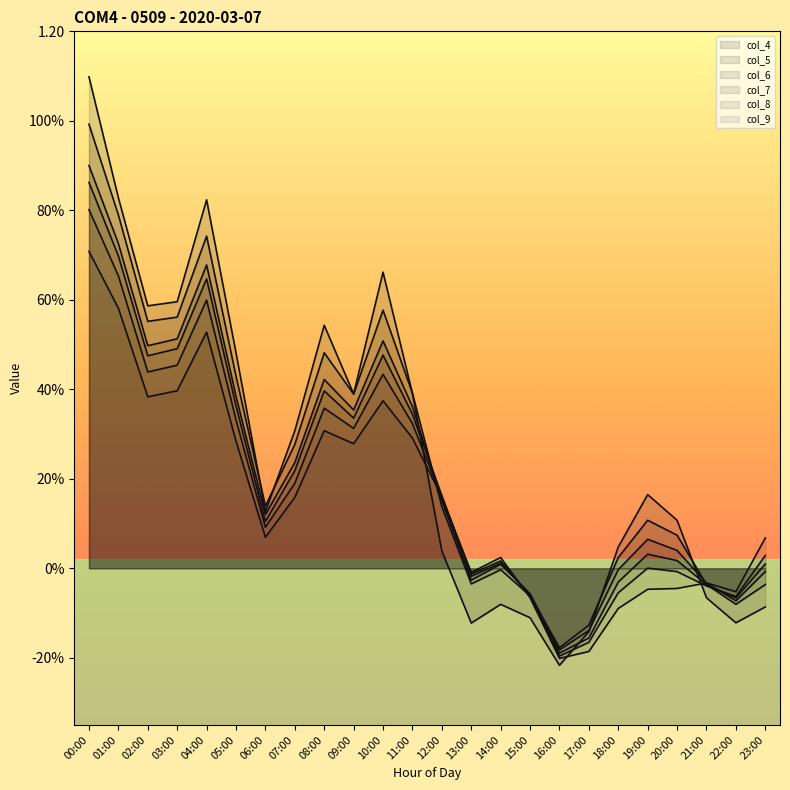

What is the average value of the col_5 series?

0.3